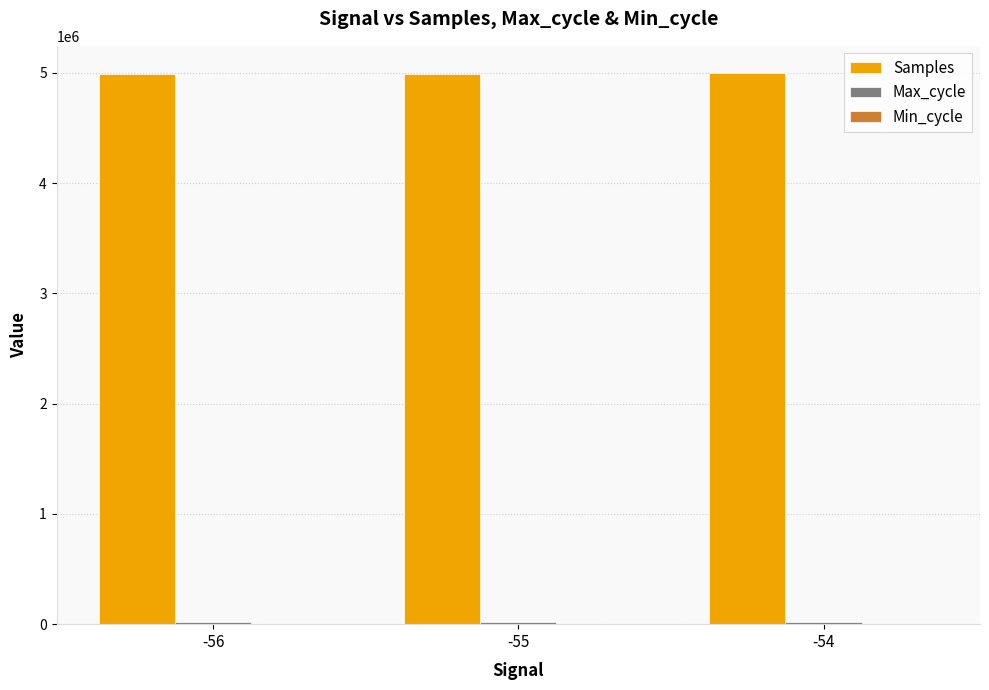

Which series has the largest total across all categories?

Samples